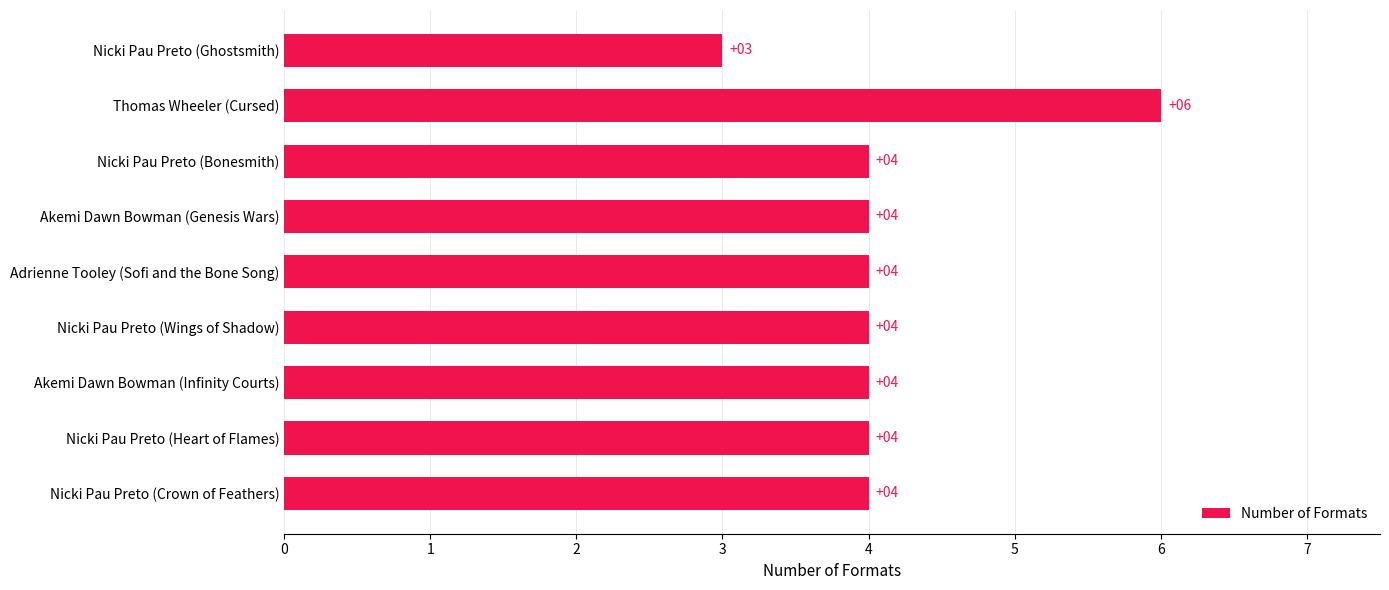

What value does the data have at Nicki Pau Preto (Bonesmith)?

4